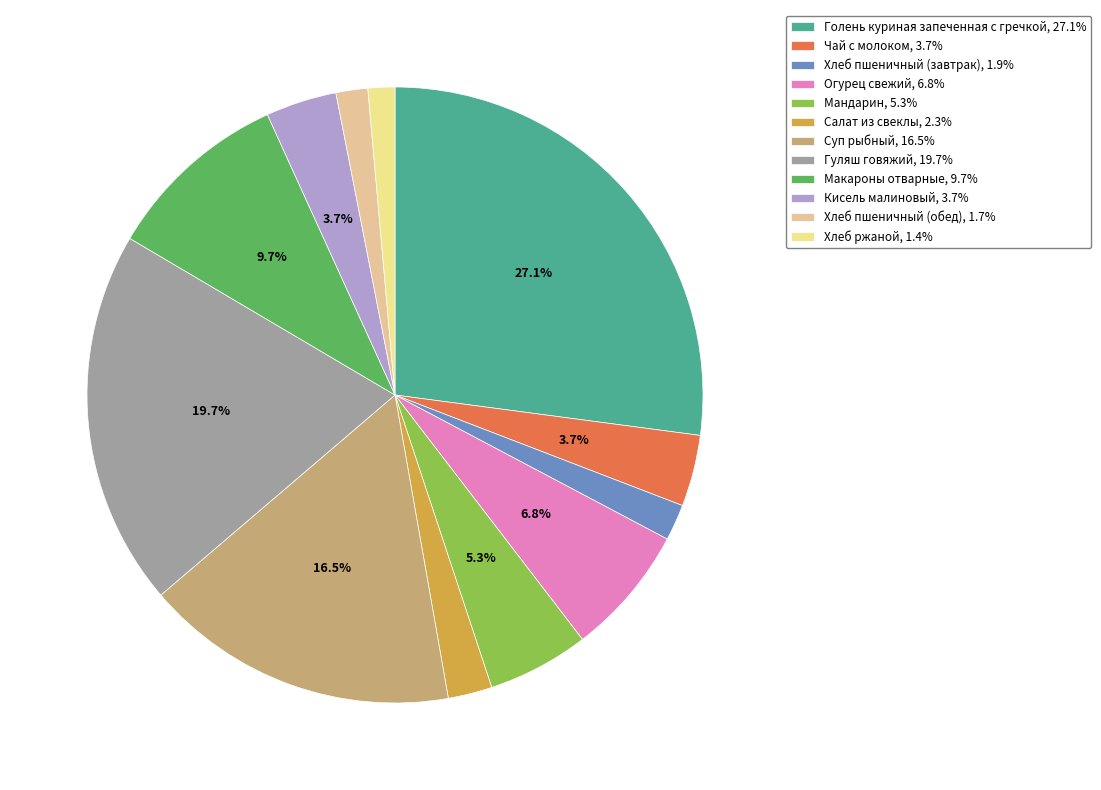

How many segments does this pie chart have?

12